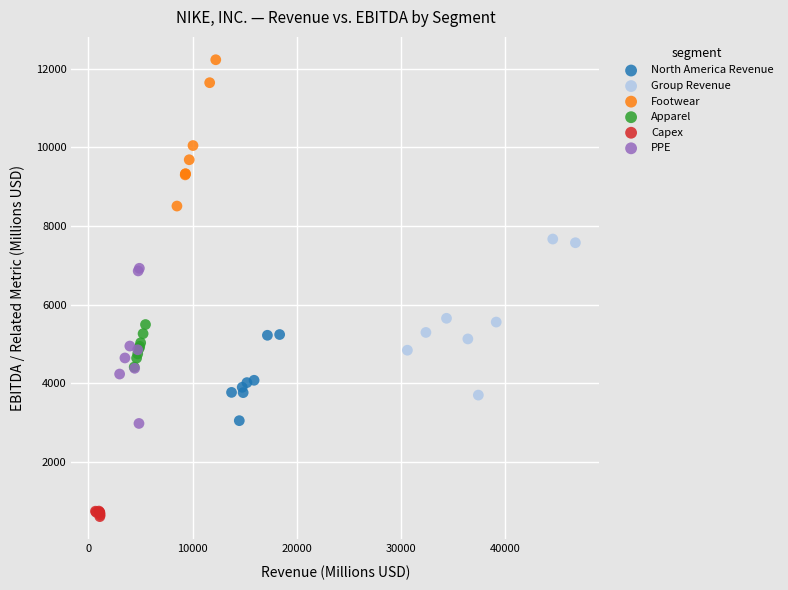

What are all the series names shown in the legend?

North America Revenue, Group Revenue, Footwear, Apparel, Capex, PPE